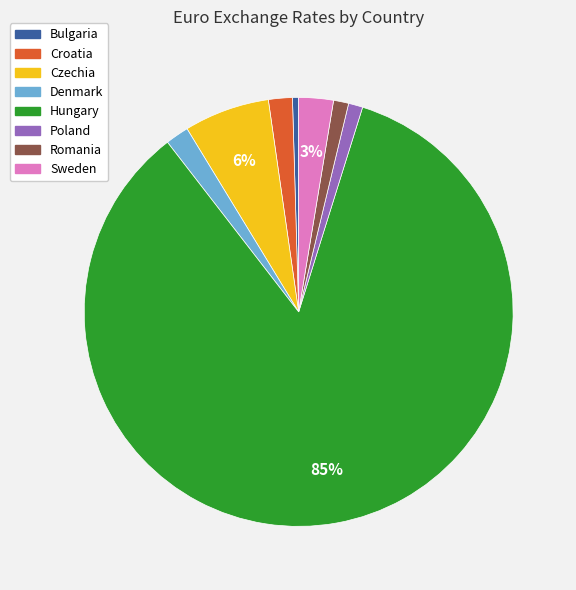

Does any single category account for the majority?

Yes